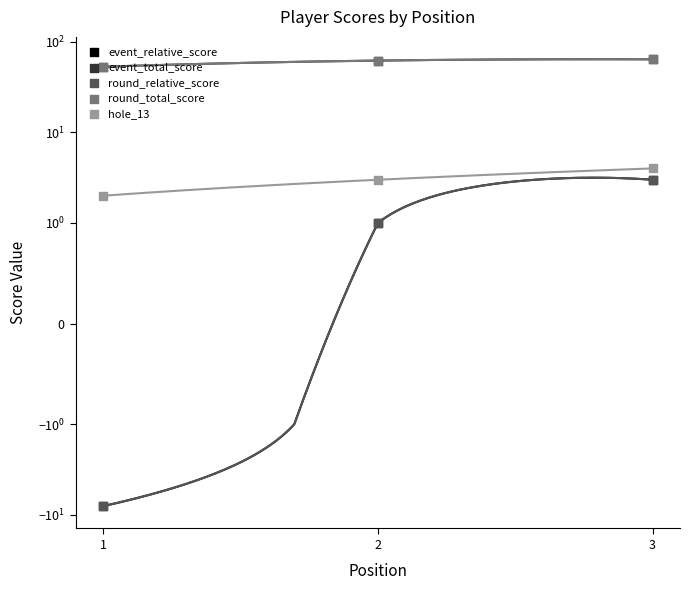

Which series has the largest Y range (max minus min)?

event_relative_score